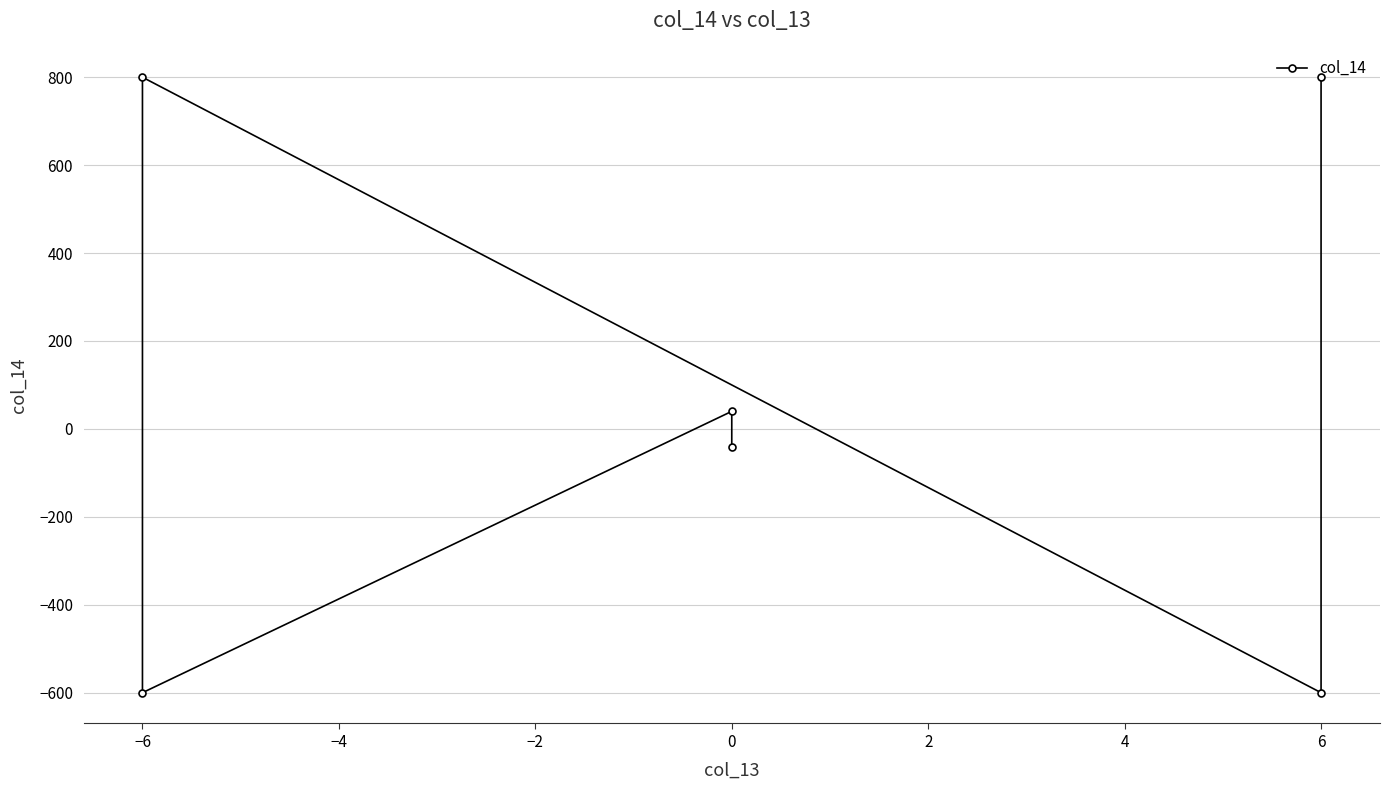

Reading left to right, transcribe all the data shown in this chart.

-40	40	-600	800	-600	800